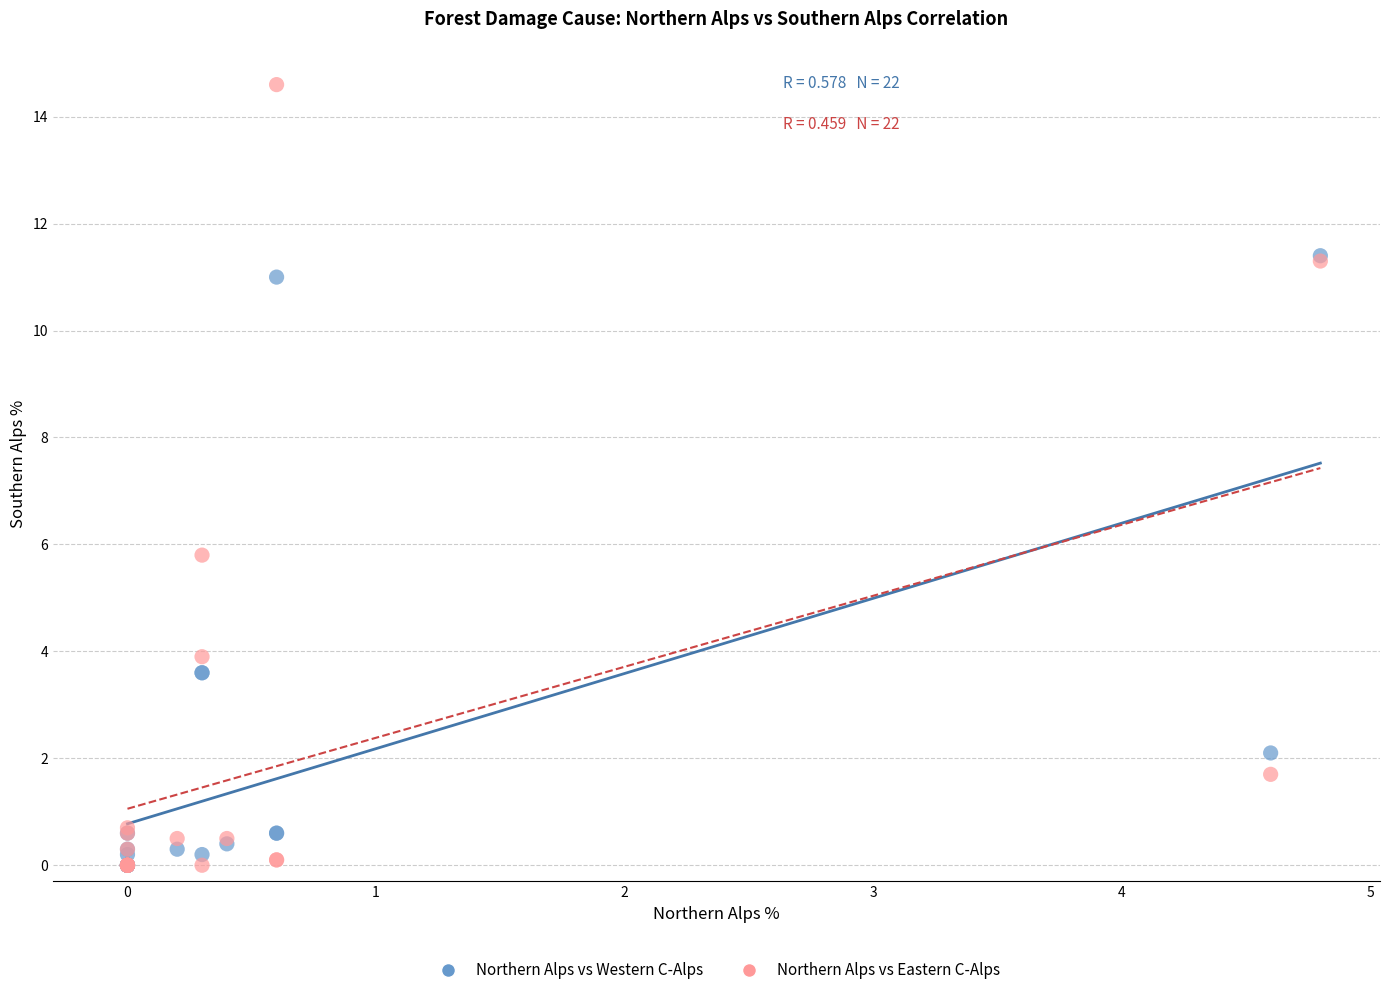

In the Northern Alps vs Eastern C-Alps series, what Y value is closest to 7?

5.8